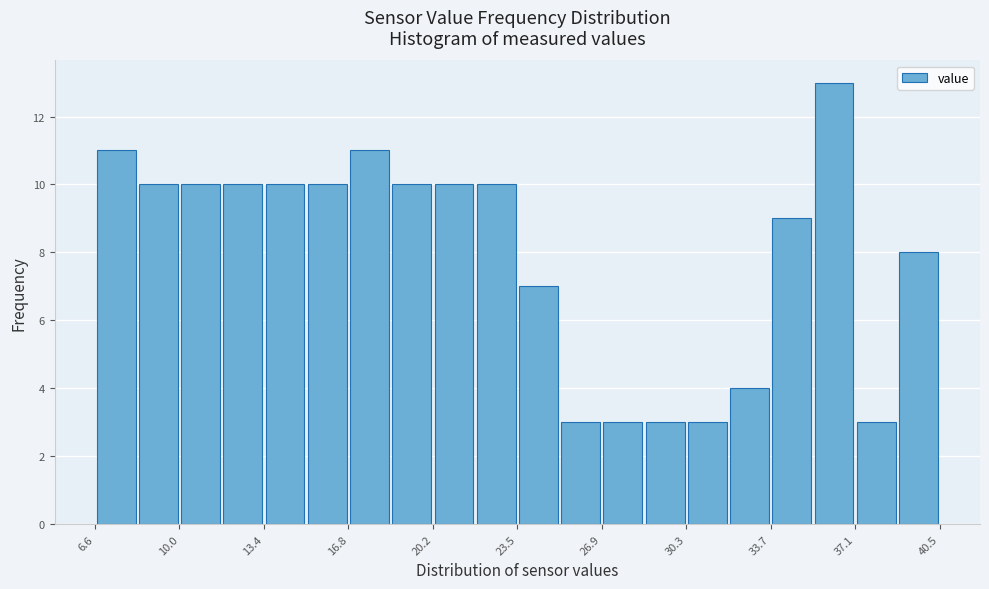

Read against the x-axis, roughly where is the centre of the tallest bar?

36.0